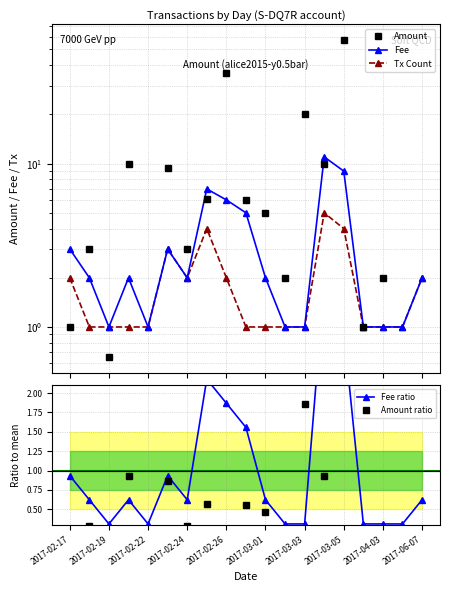

In Amount, how many points are lower than both neighbors (excluding endpoints)?

5